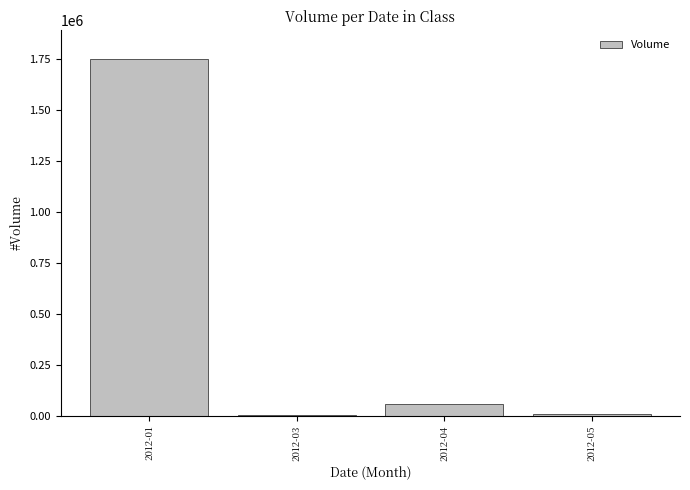

What is the greatest value displayed?

1750168